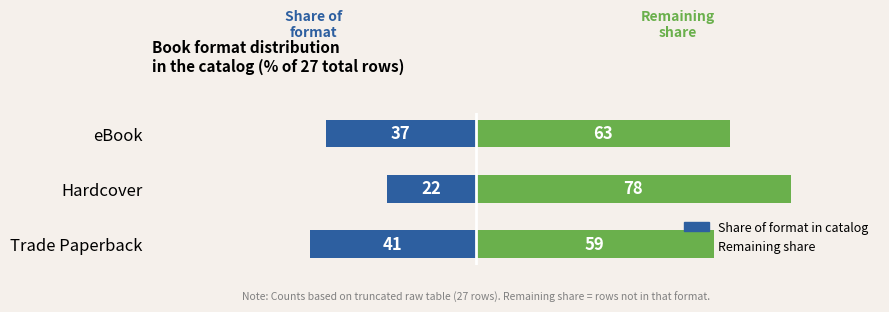

What is the difference between the maximum and minimum values in the Remaining share series?

19